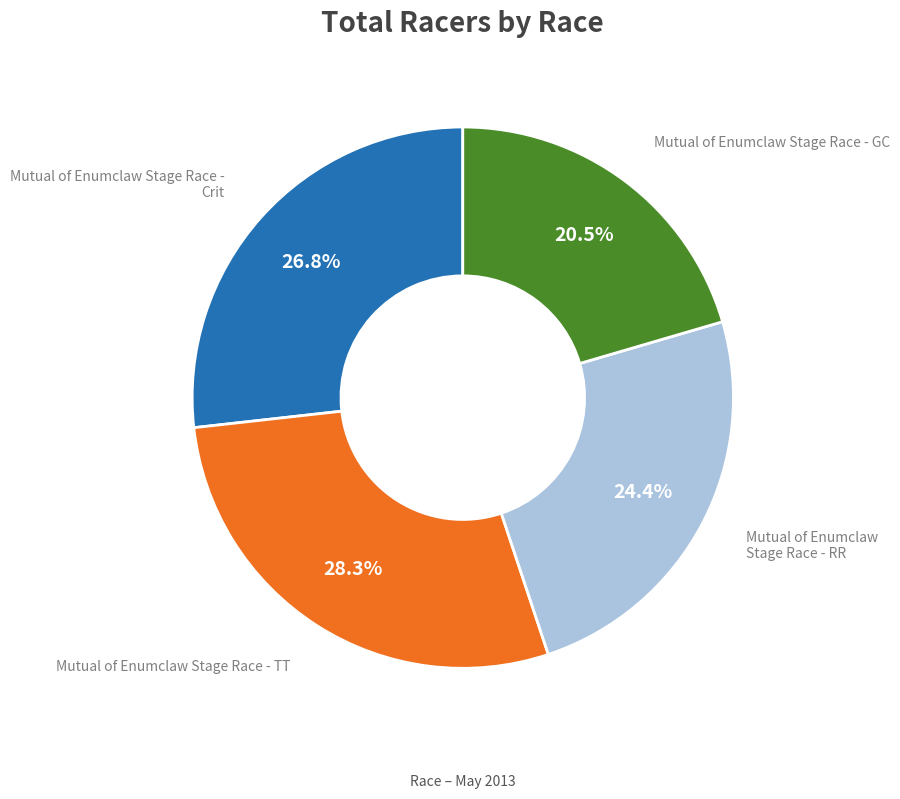

Is there any slice that represents more than half of the pie?

No